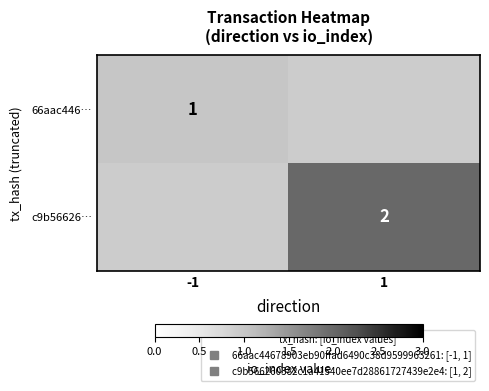

At 1, list the series in order from smallest to largest.

66aac446…, c9b56626…